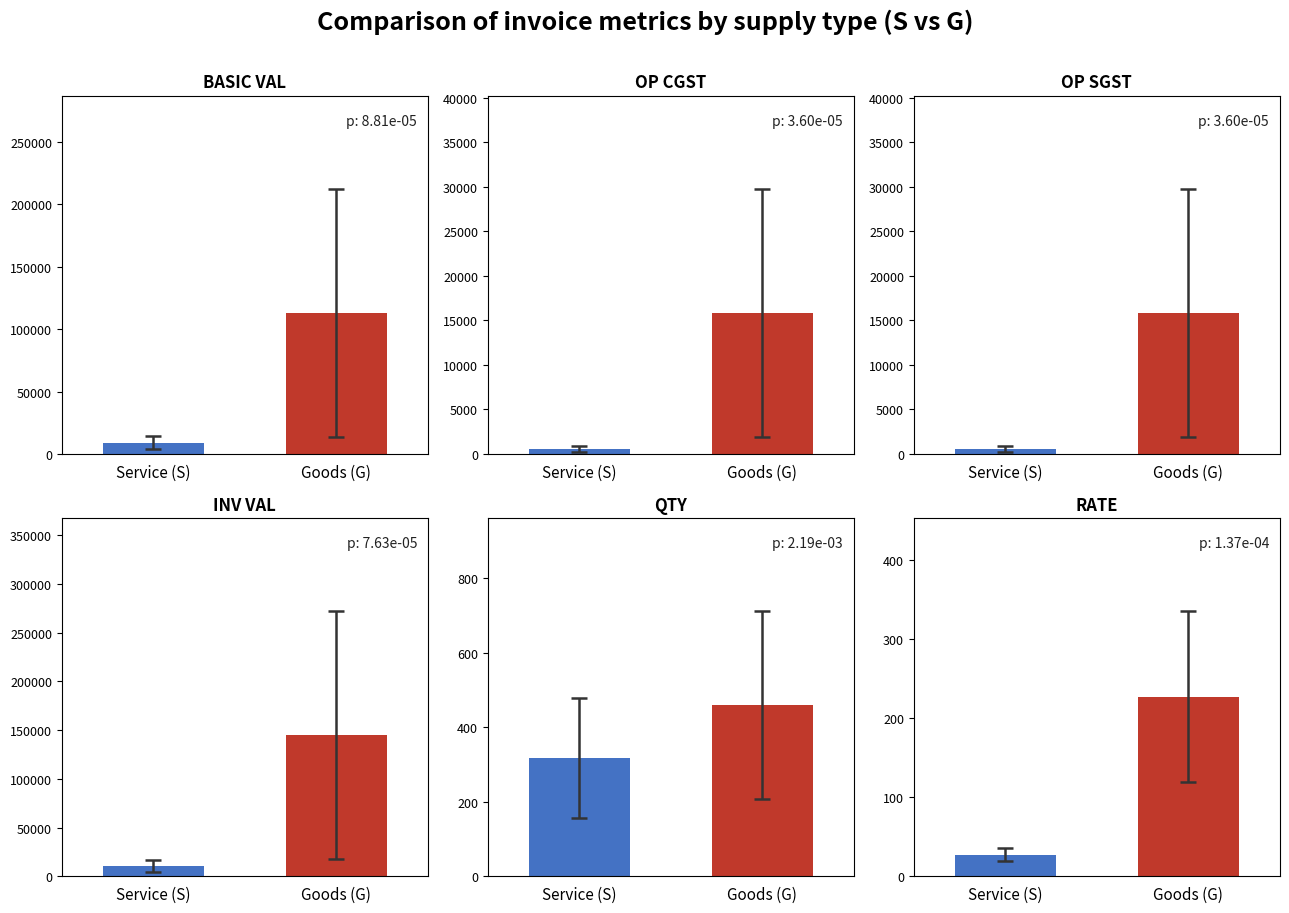

What is the label of the 2nd bar from the right?

Service (S)